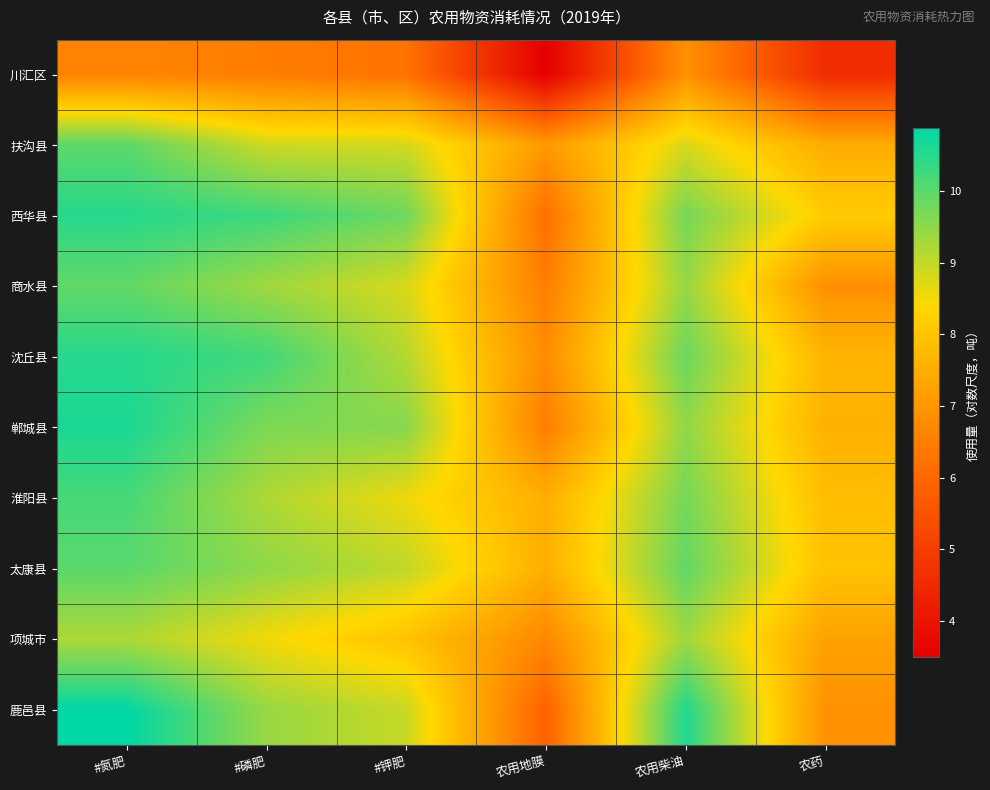

At which category is the sum across all series the highest?

#氮肥